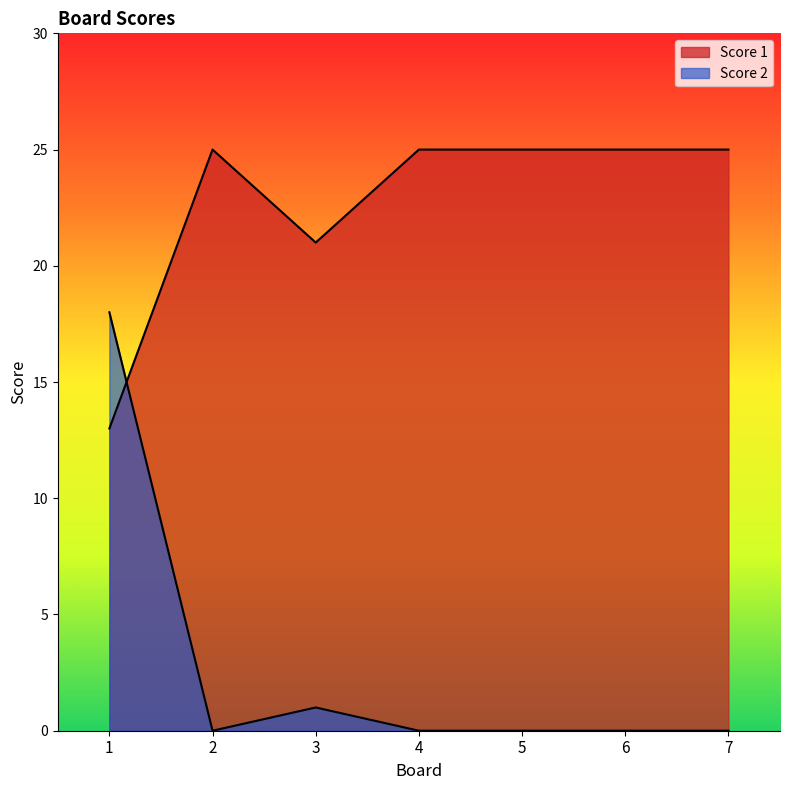

At which category does Score 1 reach its first local peak?

2